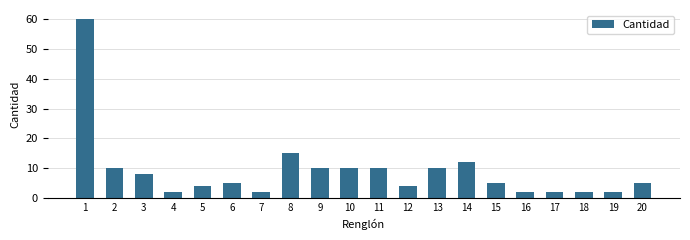

Where is the data nearest to the value 31?

8